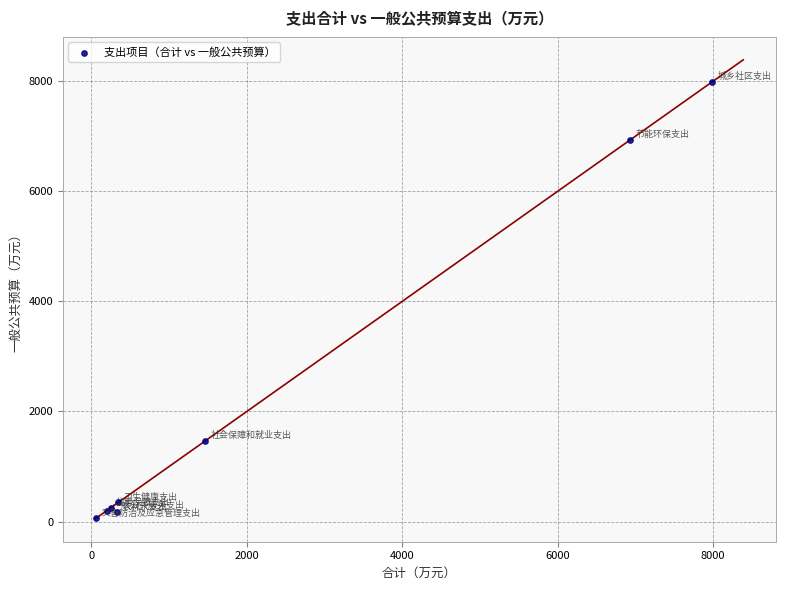

What Y value in the scatter plot is closest to 4022?

1466.1